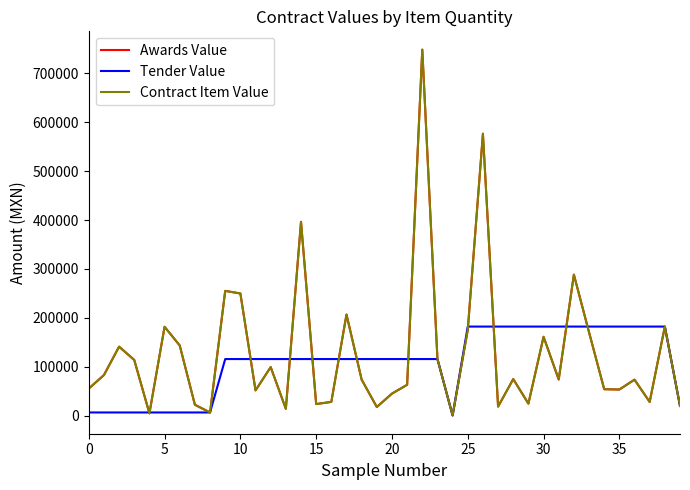

Does the chart have visible grid lines?

No